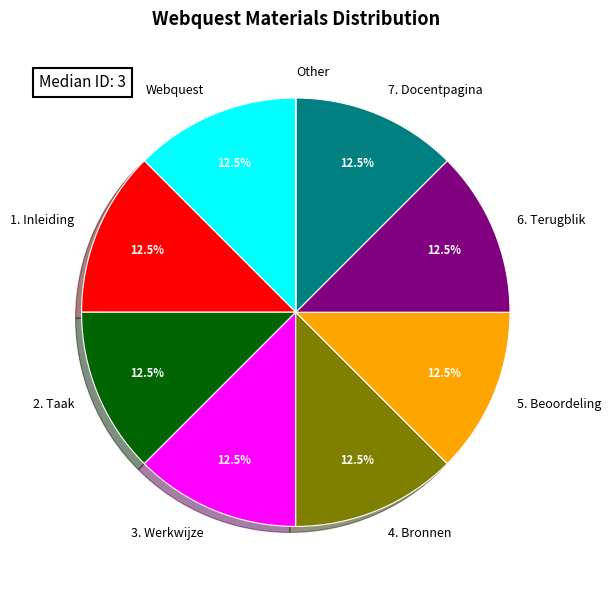

What is the ratio of the value at 7. Docentpagina to the value at 2. Taak?

1.0